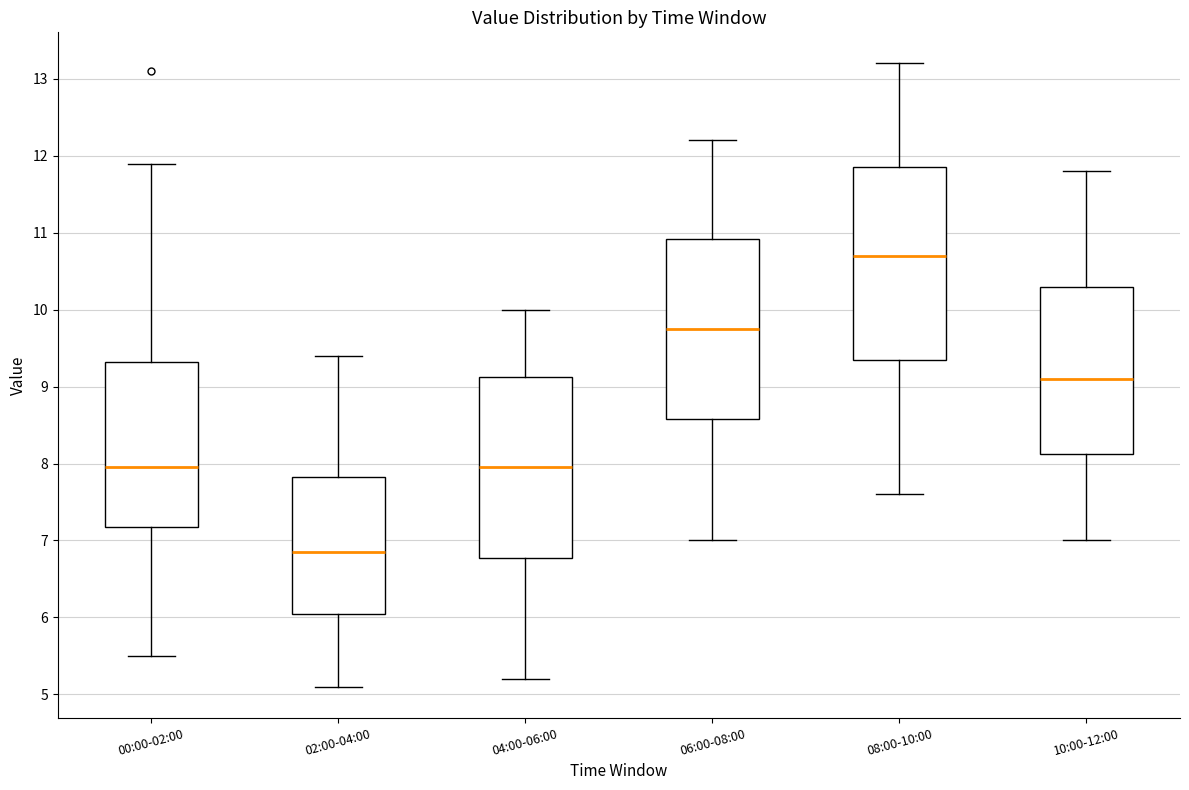

Which box's median line is the highest?

08:00-10:00